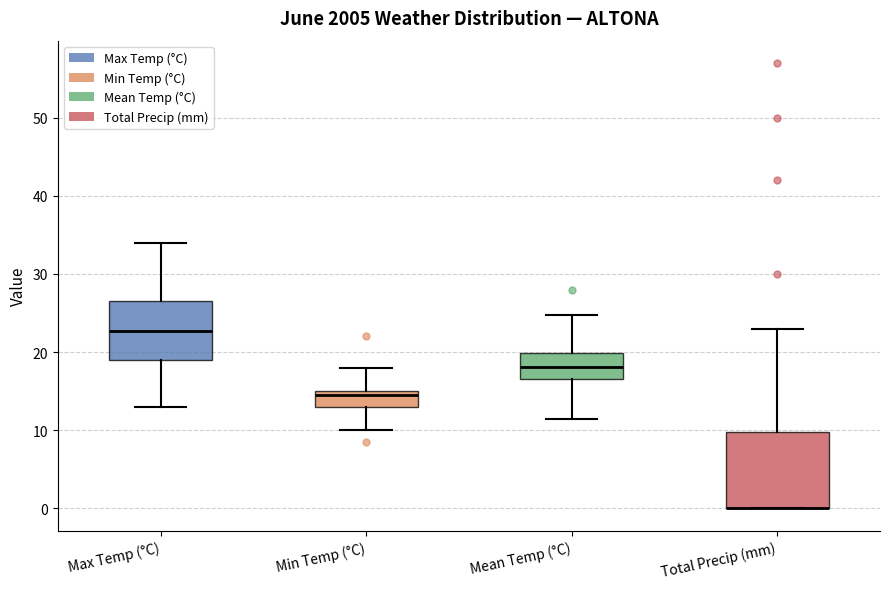

Which box is the tallest, from its lower edge to its upper edge?

Total Precip (mm)